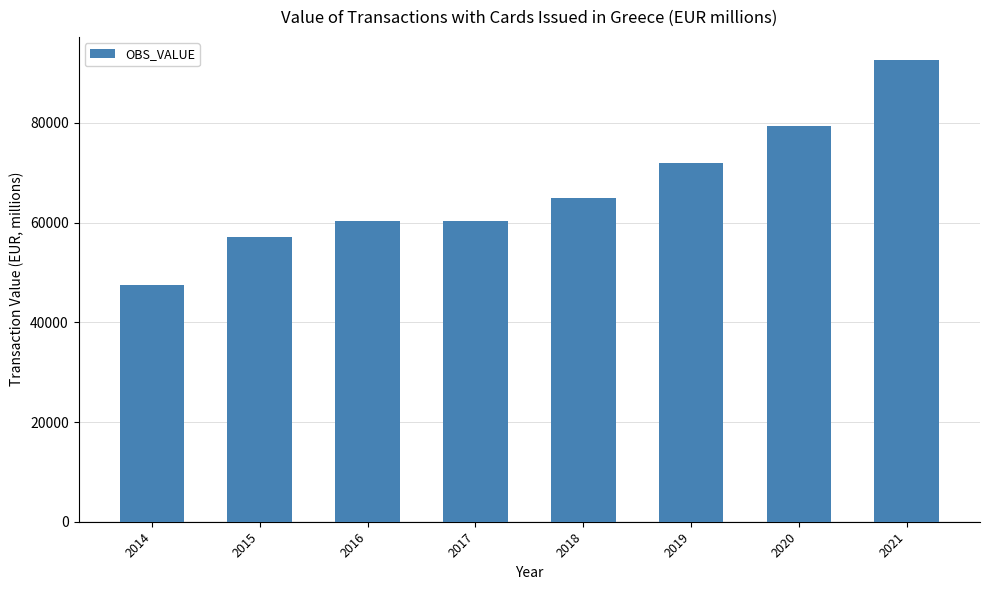

What is the ratio of the value at 2018 to the value at 2019?

0.9